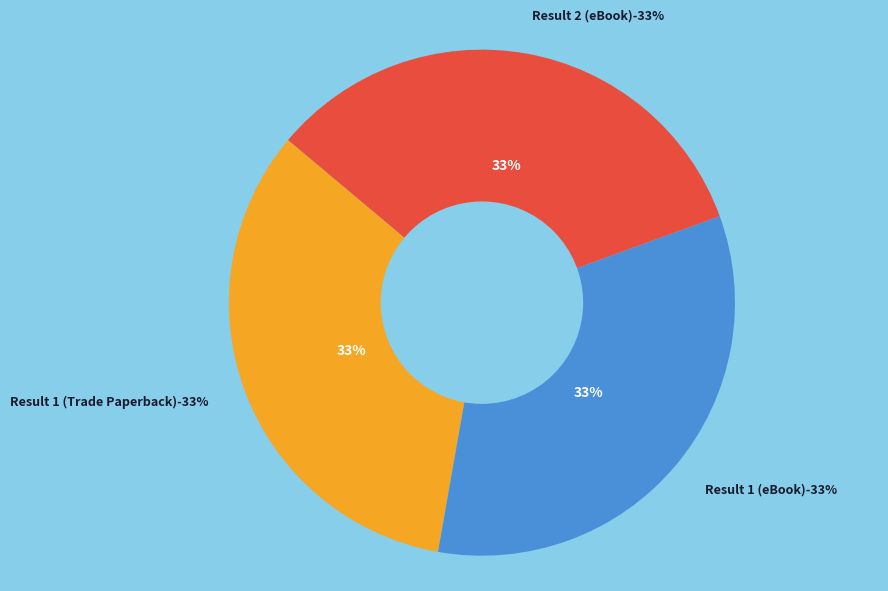

Which category has the smallest portion of the pie?

Result 2 (eBook)